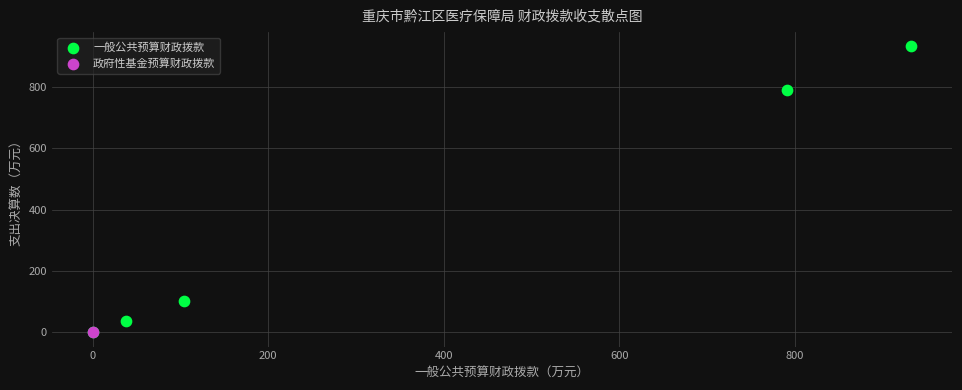

What are all the series names shown in the legend?

一般公共预算财政拨款, 政府性基金预算财政拨款